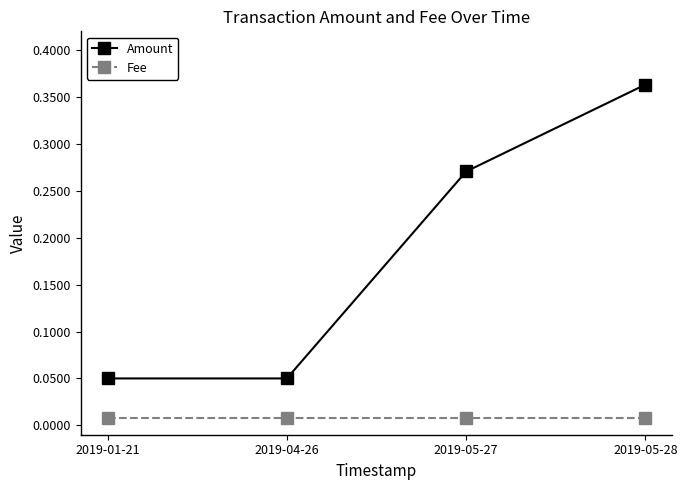

Between 2019-04-26 and 2019-05-28, which series saw the biggest shift?

Amount